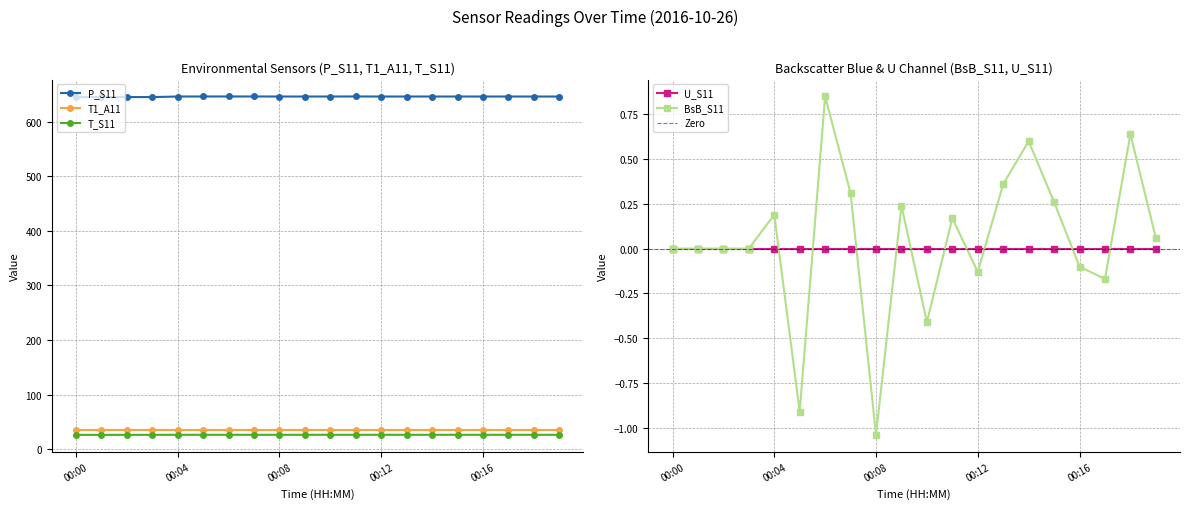

How many values in the BsB_S11 series are below 0?

6